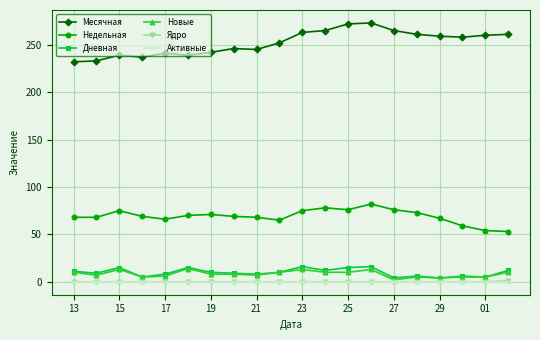

What is the difference between the second highest and second lowest values in the Новые series?

9